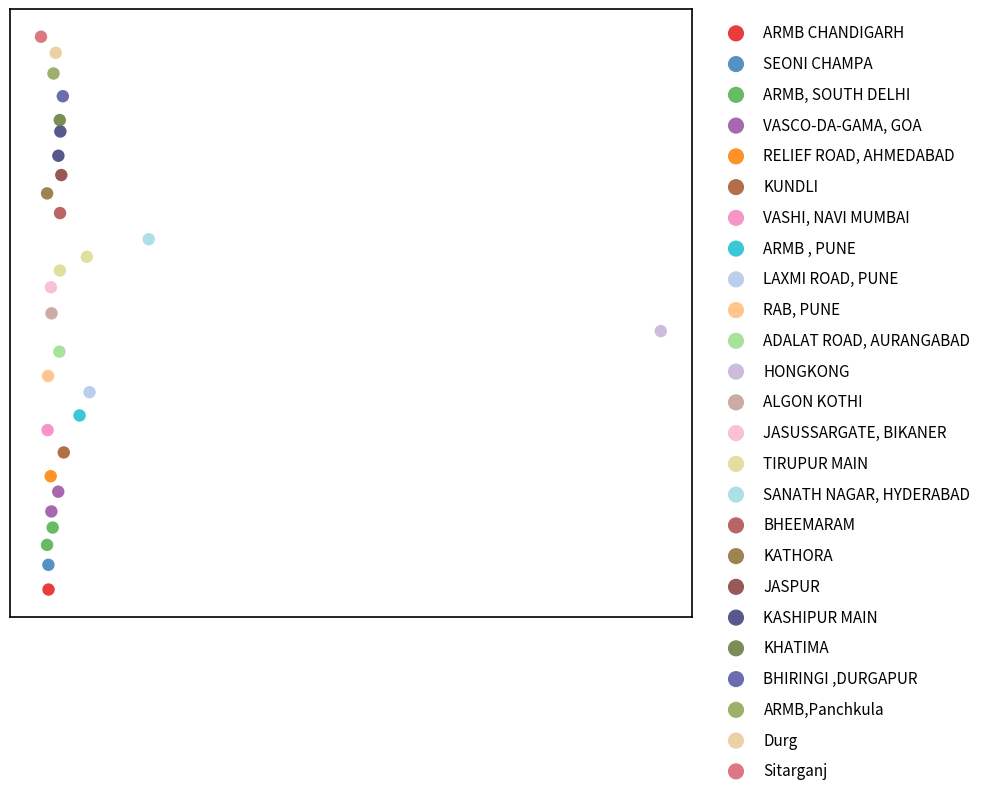

Which series contains the highest Y value?

Sitarganj